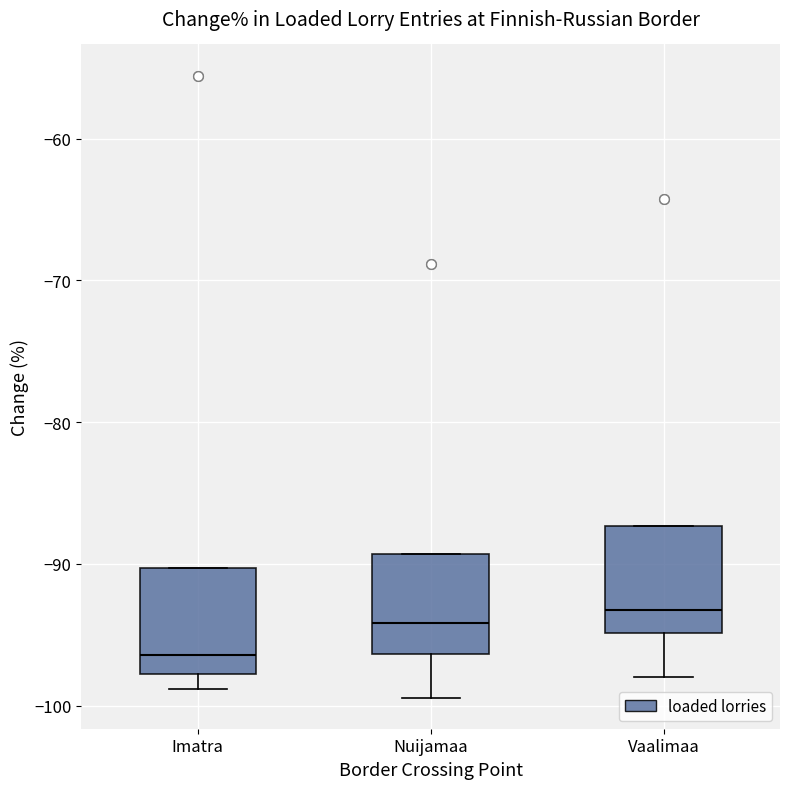

Where does the lower whisker of the box for Imatra end on the y-axis? The values are not printed on the chart, so give them approximately, as read against the axis.

-99